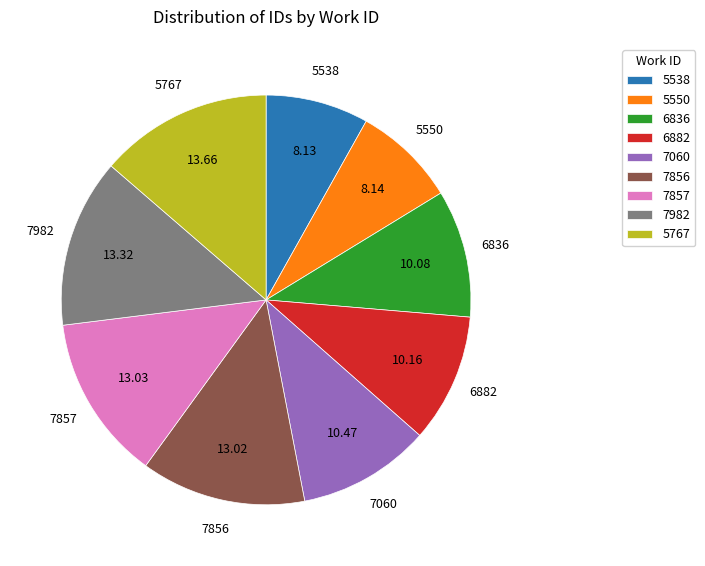

The 5538 slice represents 8% of the pie. True or false?

True